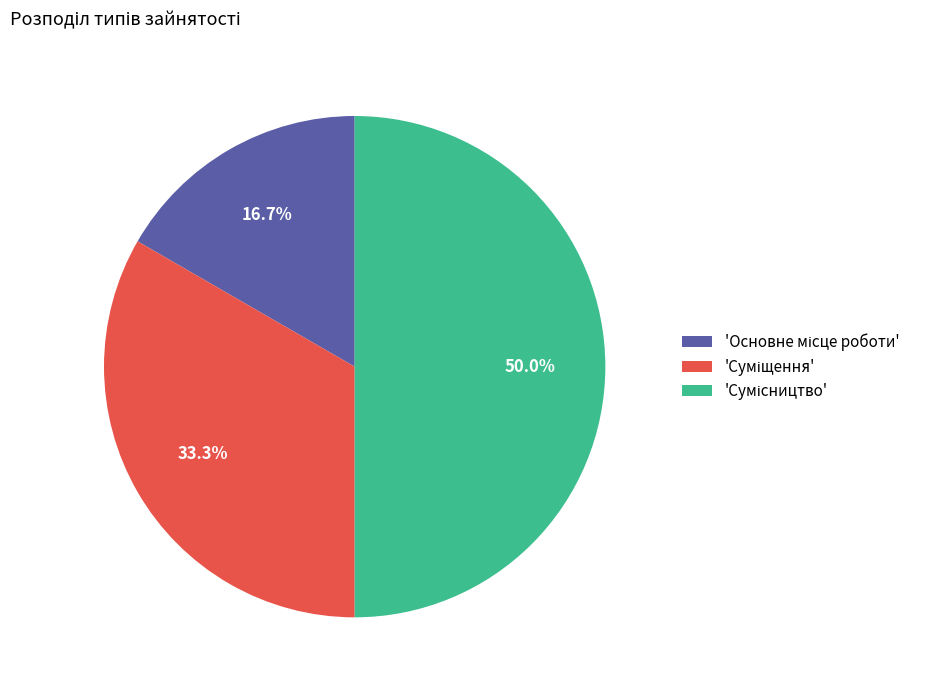

How many segments does this pie chart have?

3